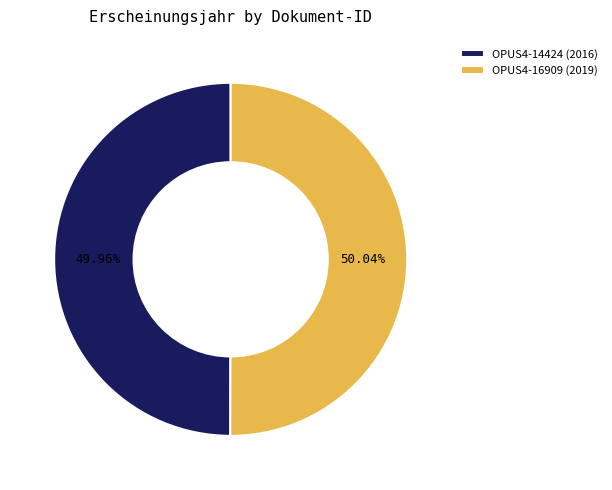

What is the ratio of the value at OPUS4-14424 to the value at OPUS4-16909?

1.0